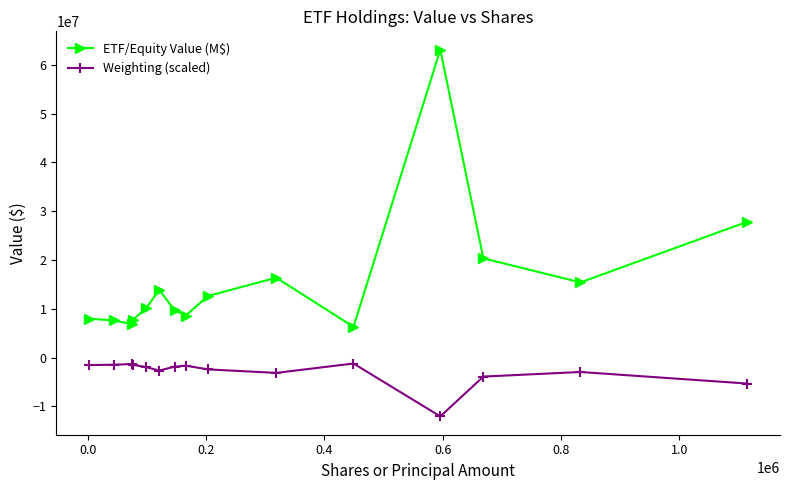

Which series has the largest total across all categories?

ETF/Equity Value (M$)